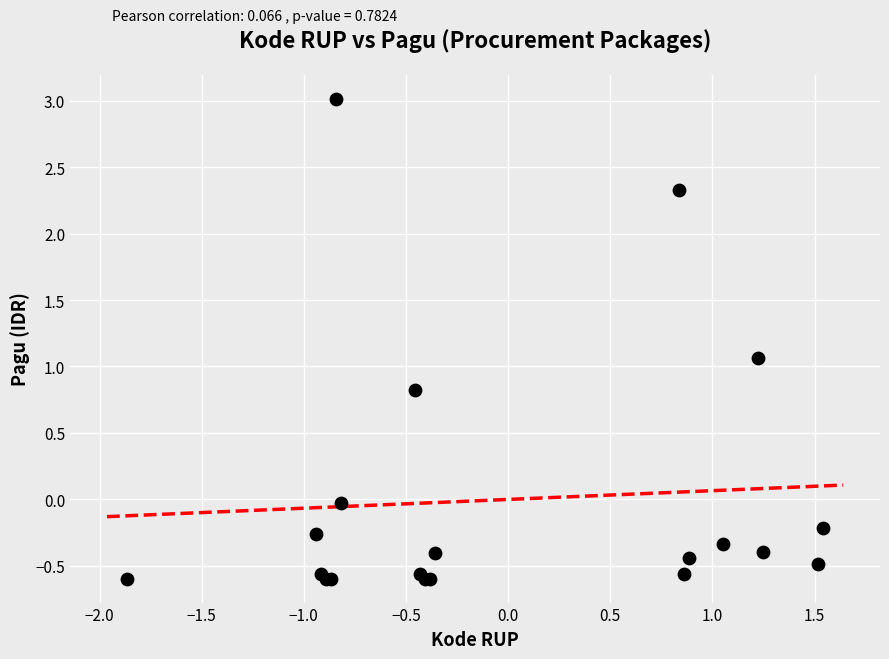

What Y value in the scatter plot is closest to 1?

1.1